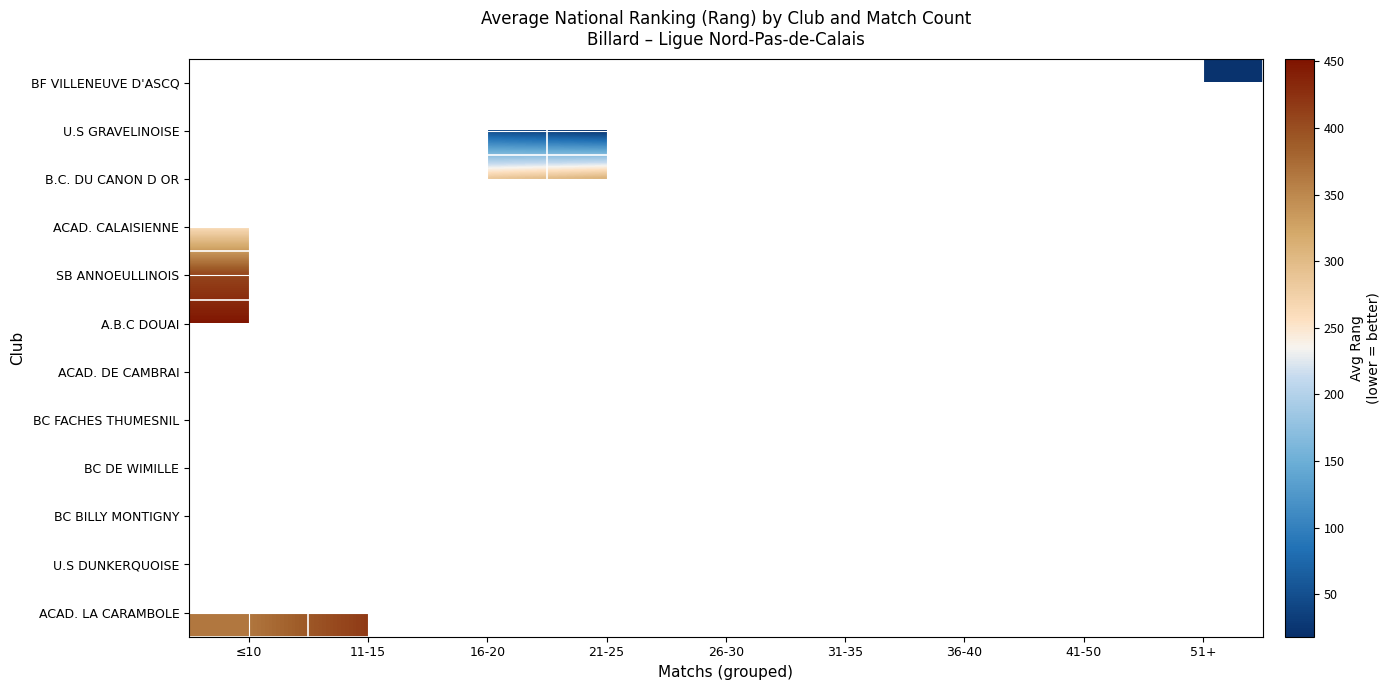

What is the minimum value for U.S GRAVELINOISE?

18.0